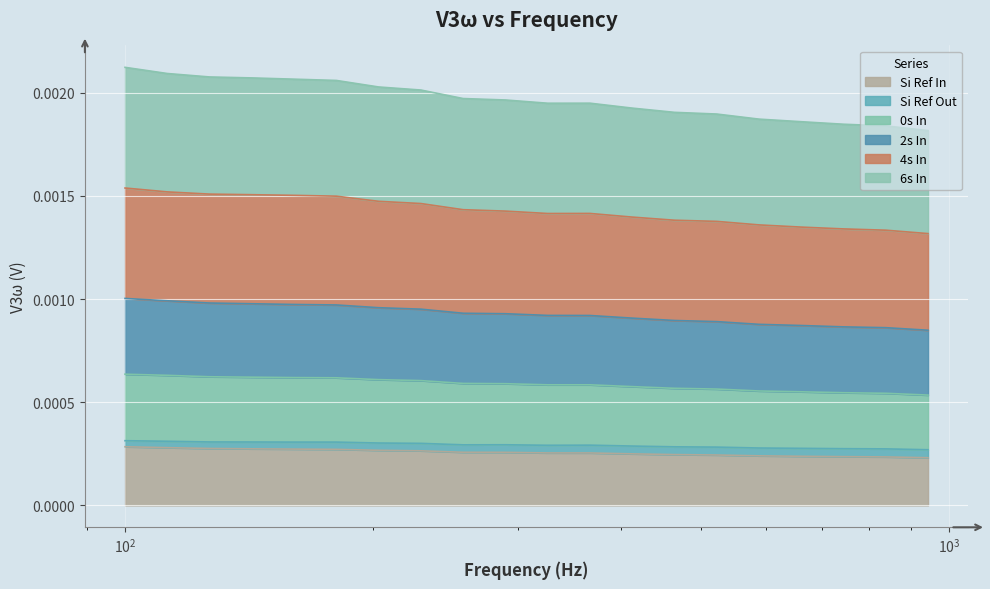

Which series changed the most between 412.46264 and 837.67764?

2s In